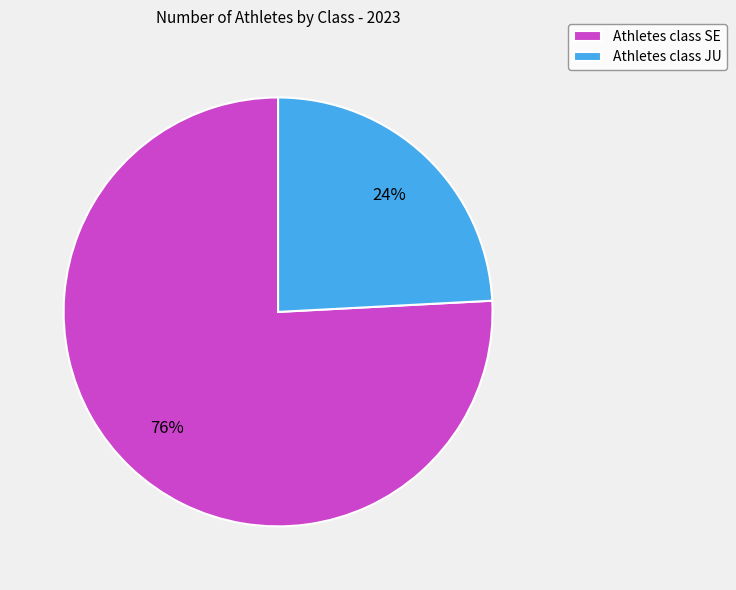

Count the number of slices in the pie.

2